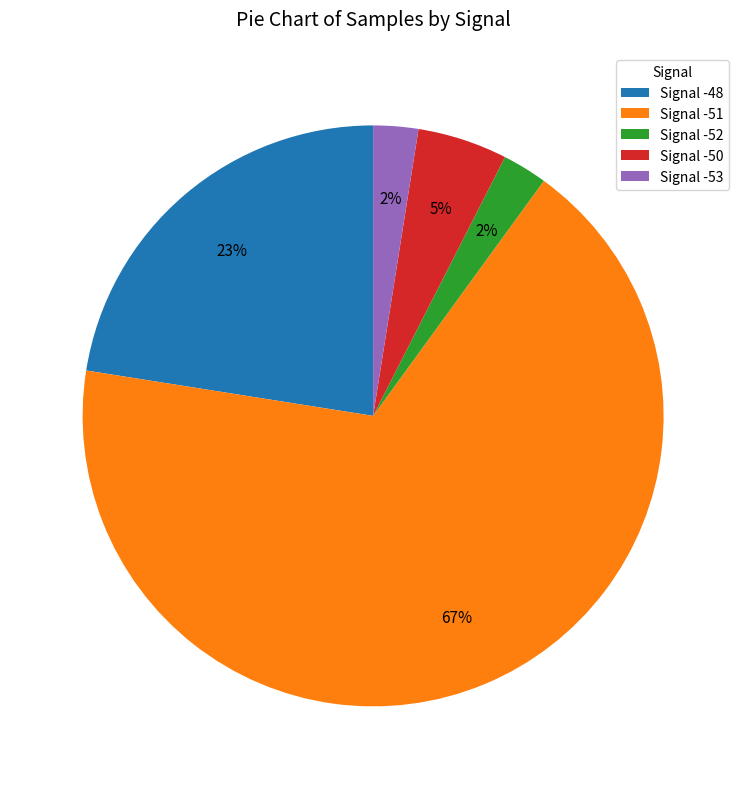

True or false: Signal -50 accounts for 13% of the total.

False